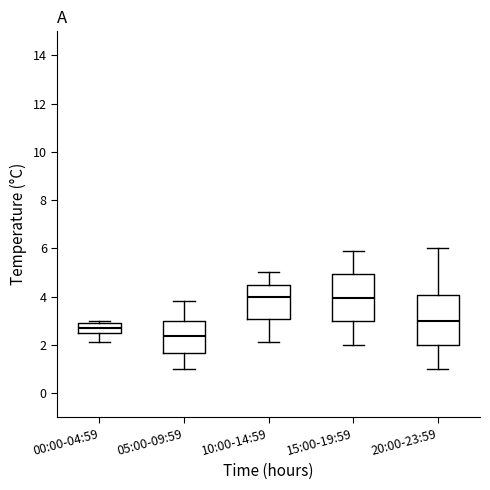

Which box's median line is the lowest?

05:00-09:59